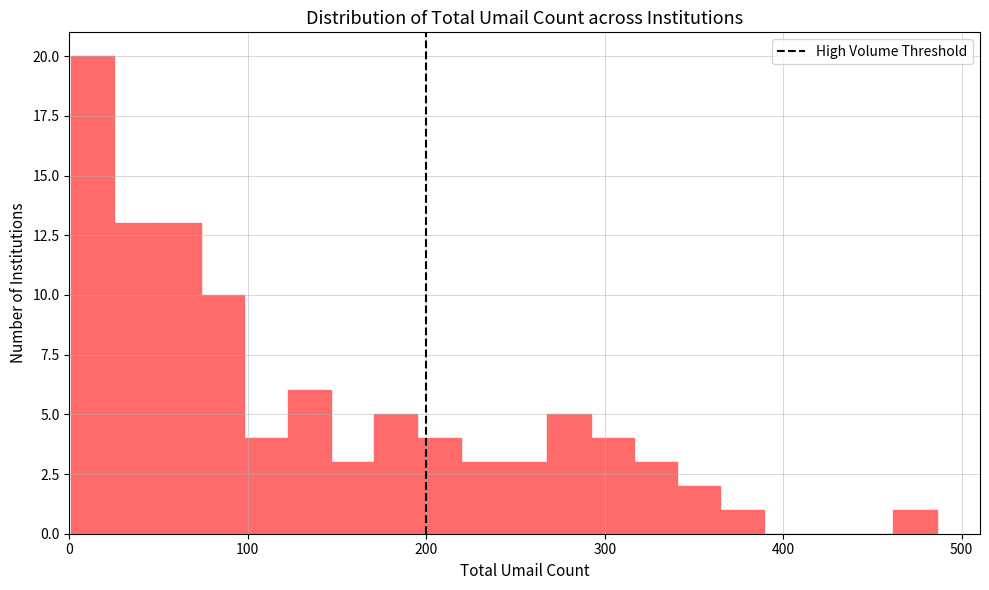

Read against the x-axis, roughly where is the centre of the tallest bar?

10